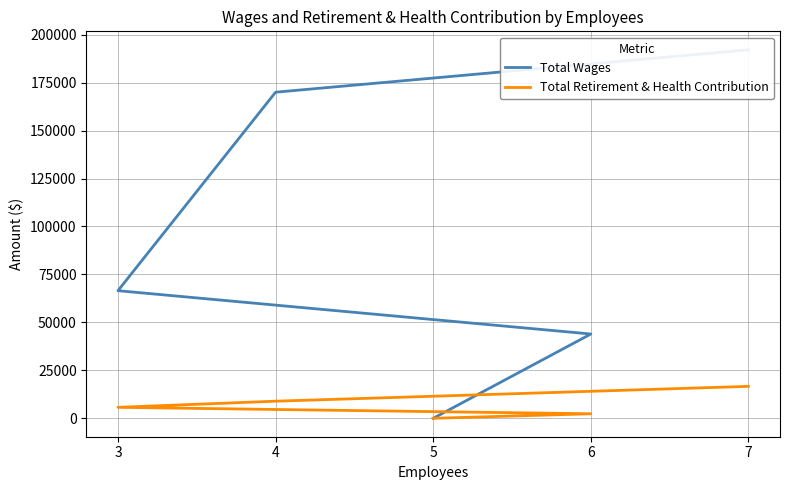

What is the sum of the Total Wages values at 7 and 6?

236096